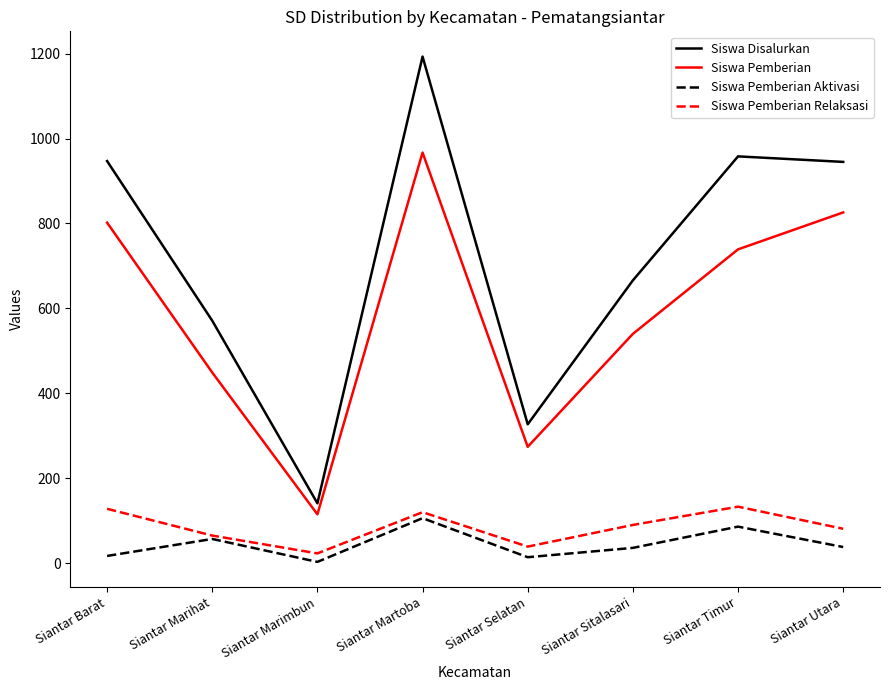

Rank the series at Siantar Barat from lowest to highest value.

Siswa Pemberian Aktivasi, Siswa Pemberian Relaksasi, Siswa Pemberian, Siswa Disalurkan